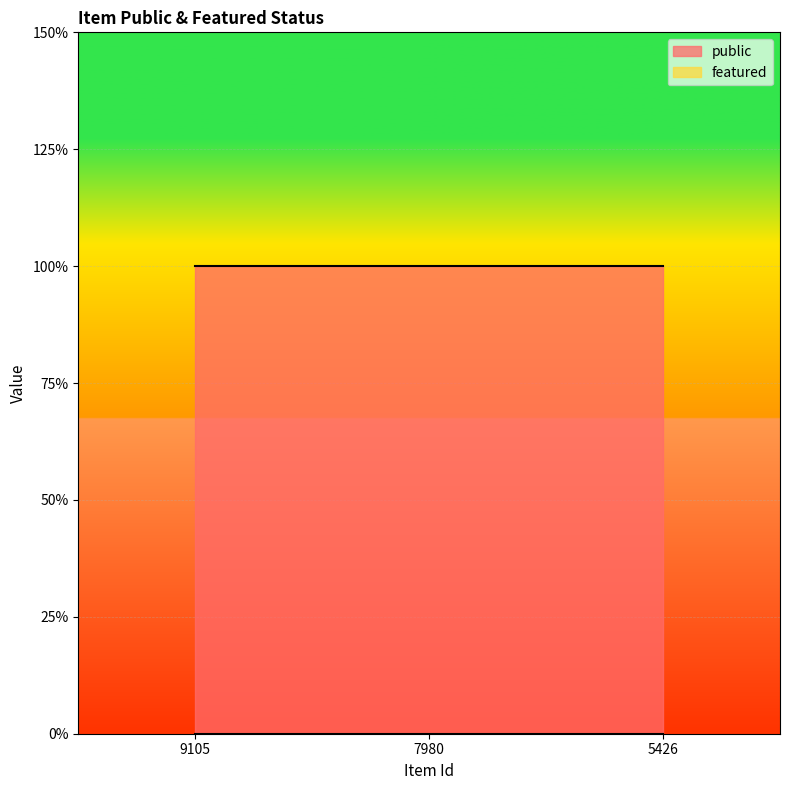

How many lines are shown in the chart?

2